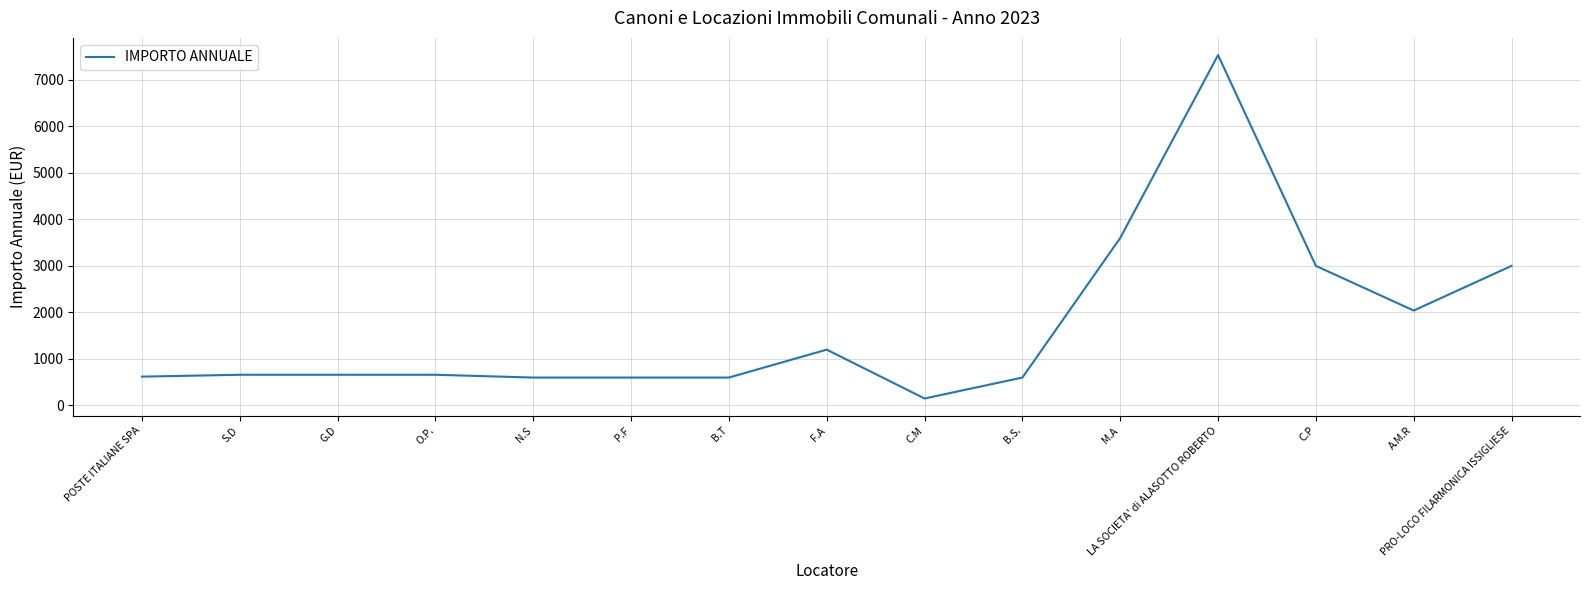

Does the chart display data point markers on the line(s)?

No